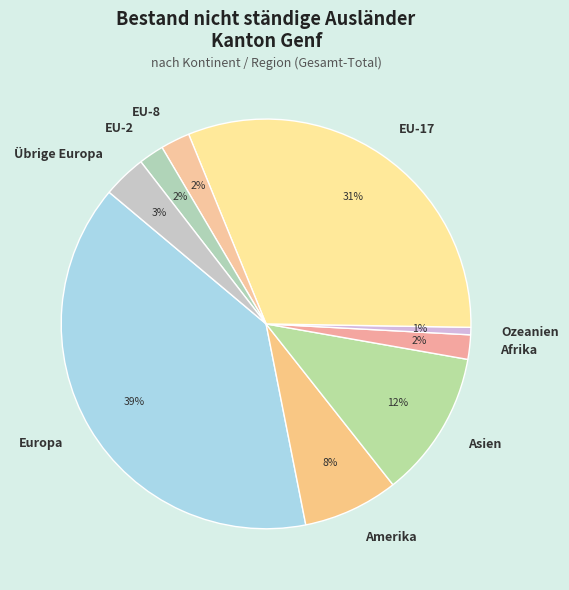

What is the largest slice in the pie chart?

Europa